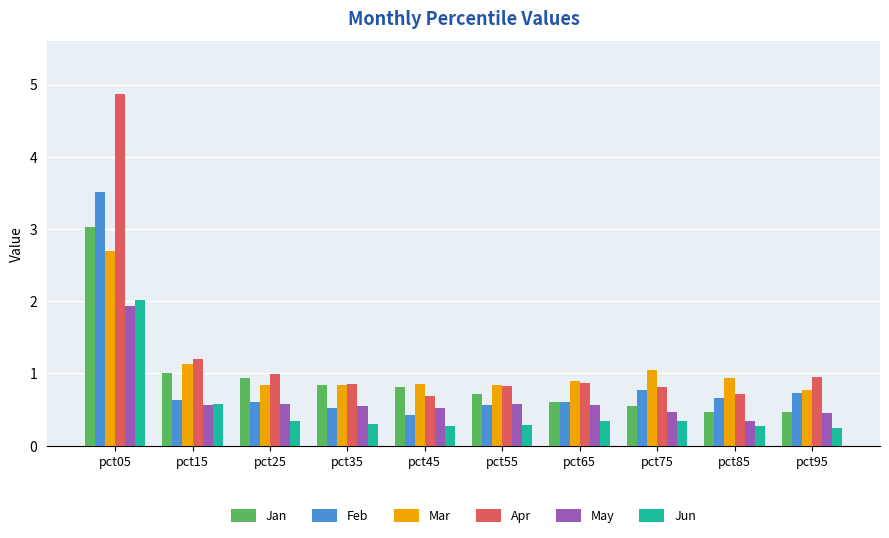

The Apr series shows 1.1 at pct45. True or false?

False